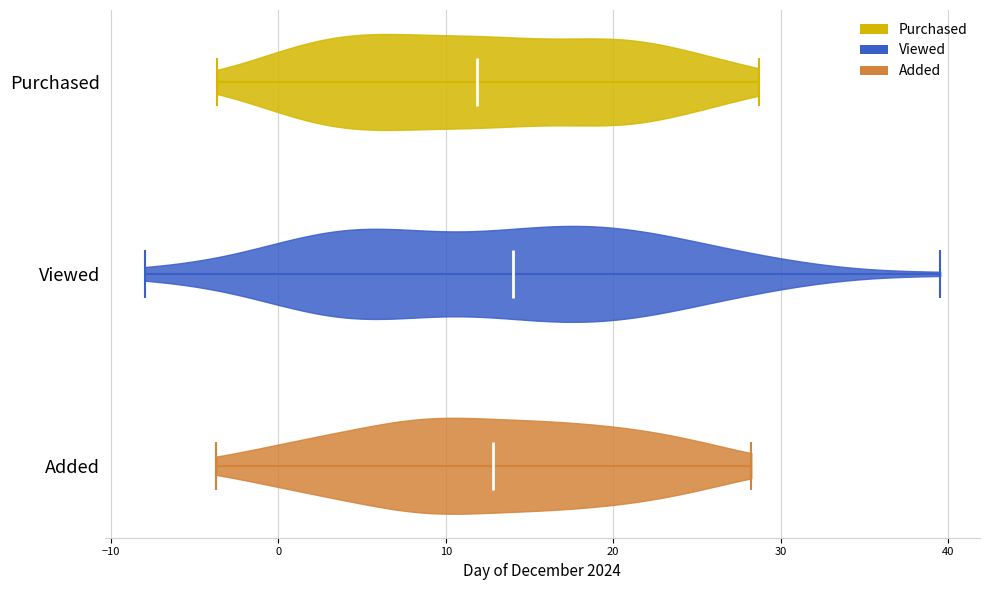

Which violin has the furthest to the right median line?

Viewed